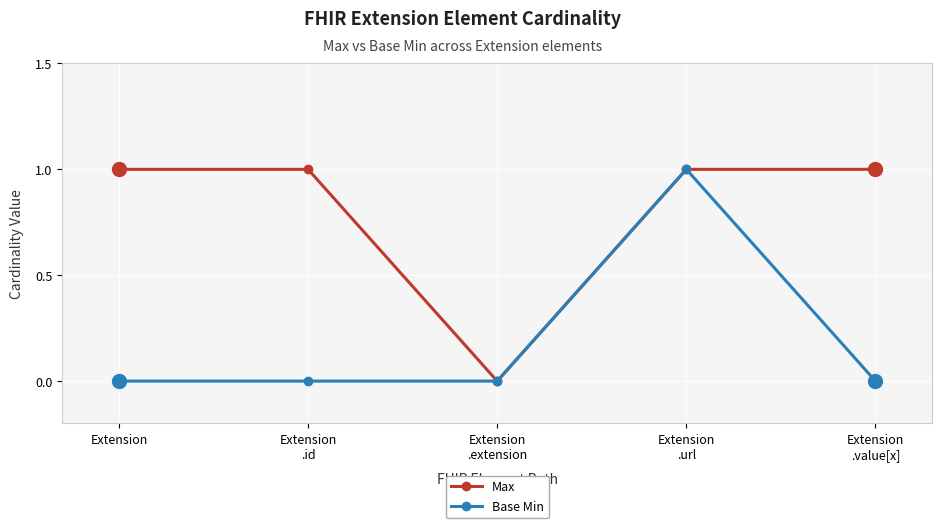

At which category is the sum across all series the highest?

Extension
.url